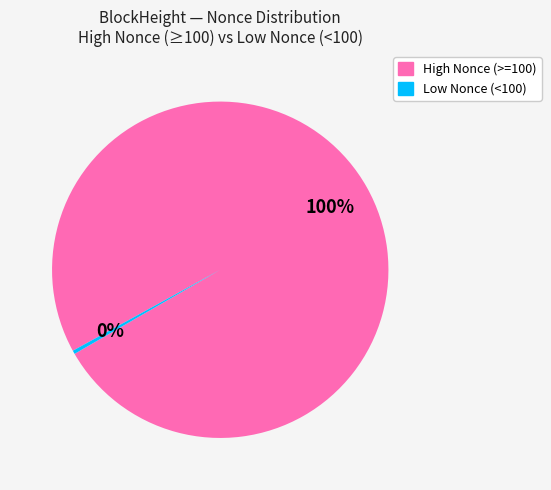

To the nearest percent, what is the average slice percentage?

50%